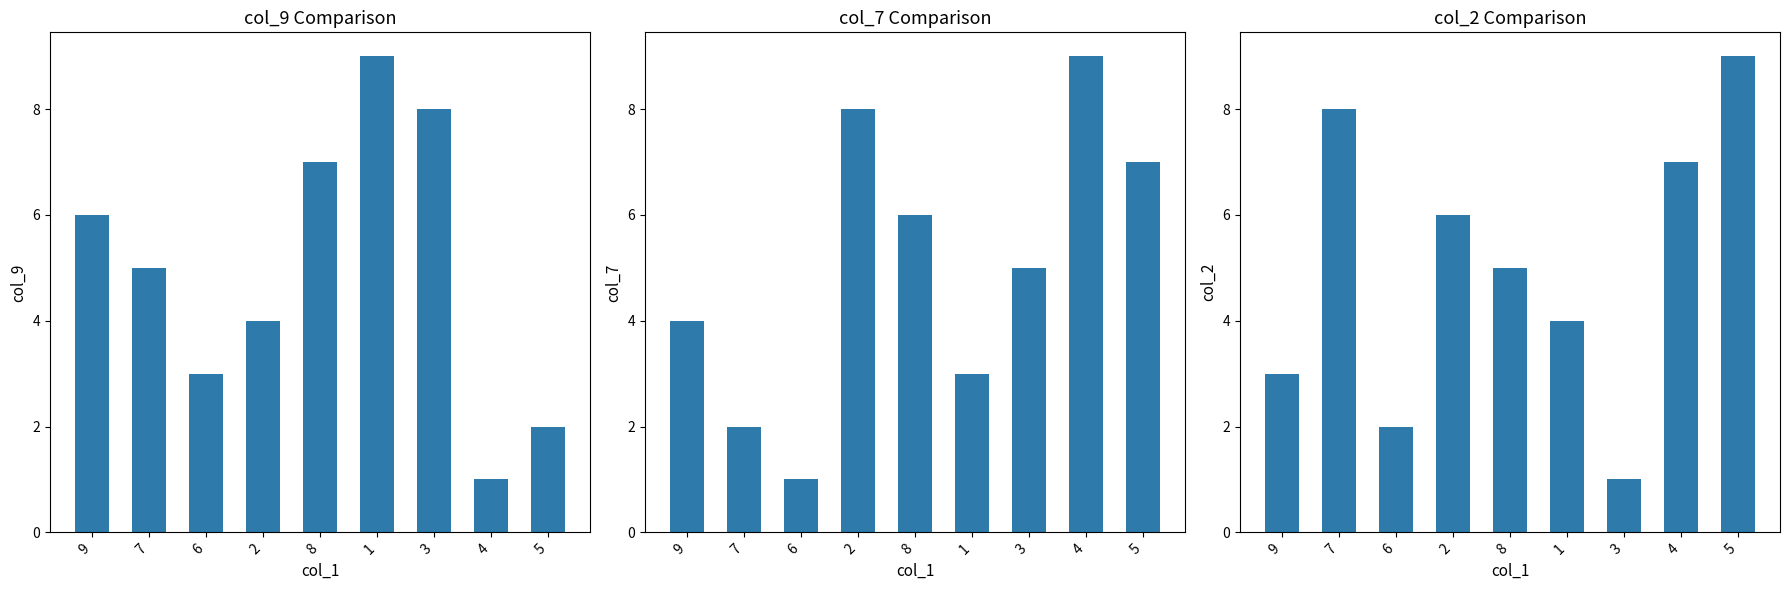

How many series are shown in this chart?

3